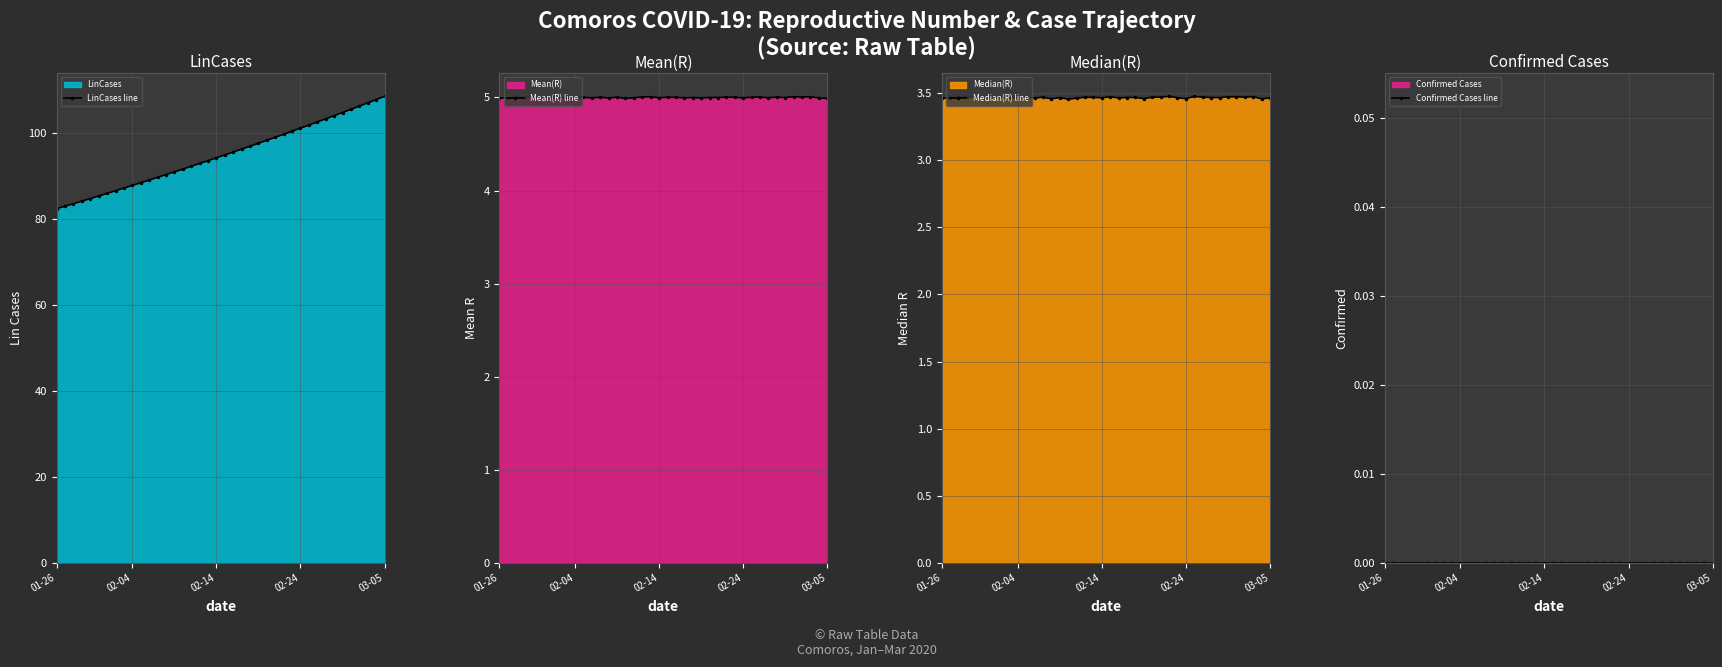

What is the sum of all Mean(R) line values?

200.0